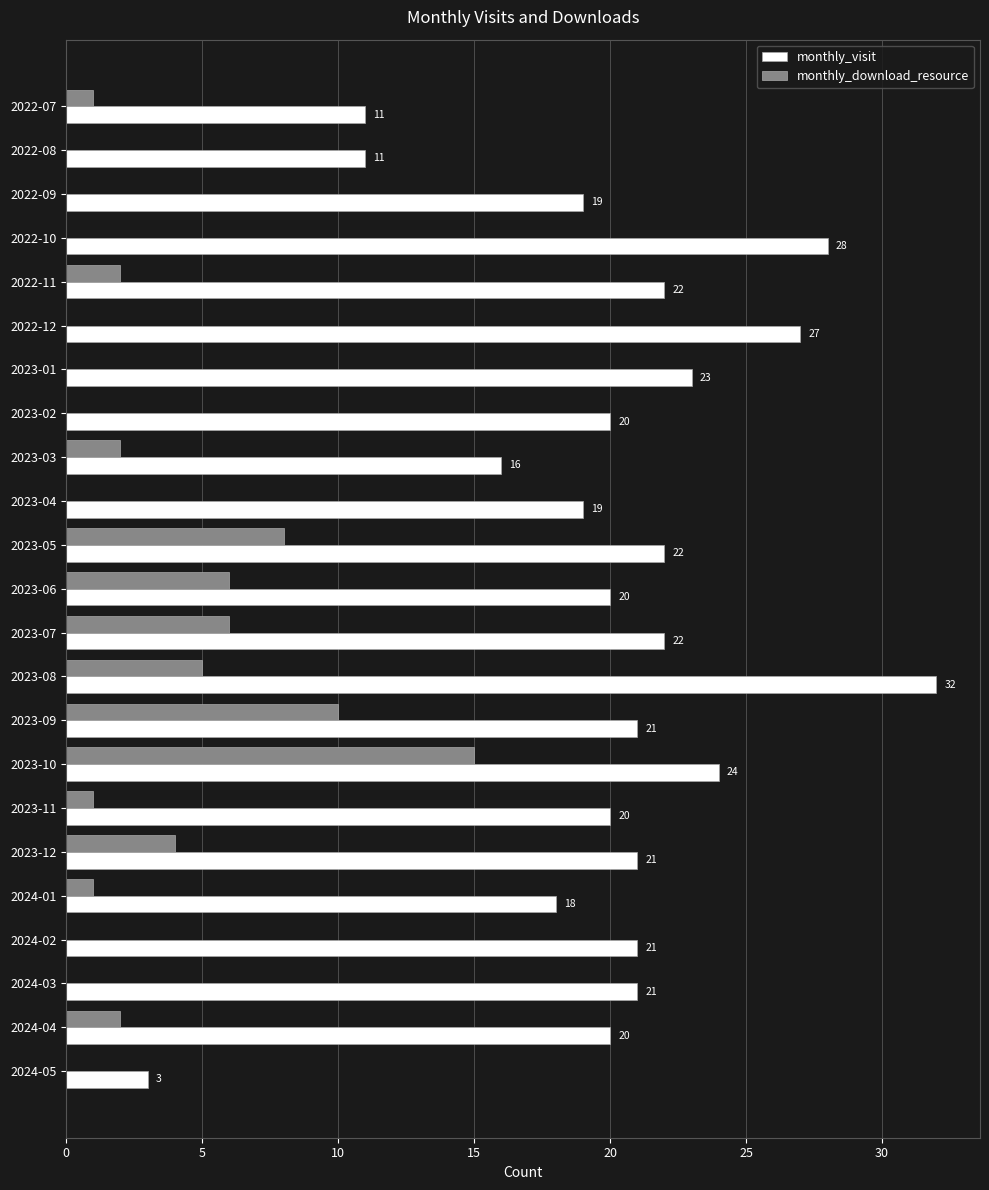

What is the sum of all monthly_visit values?

461